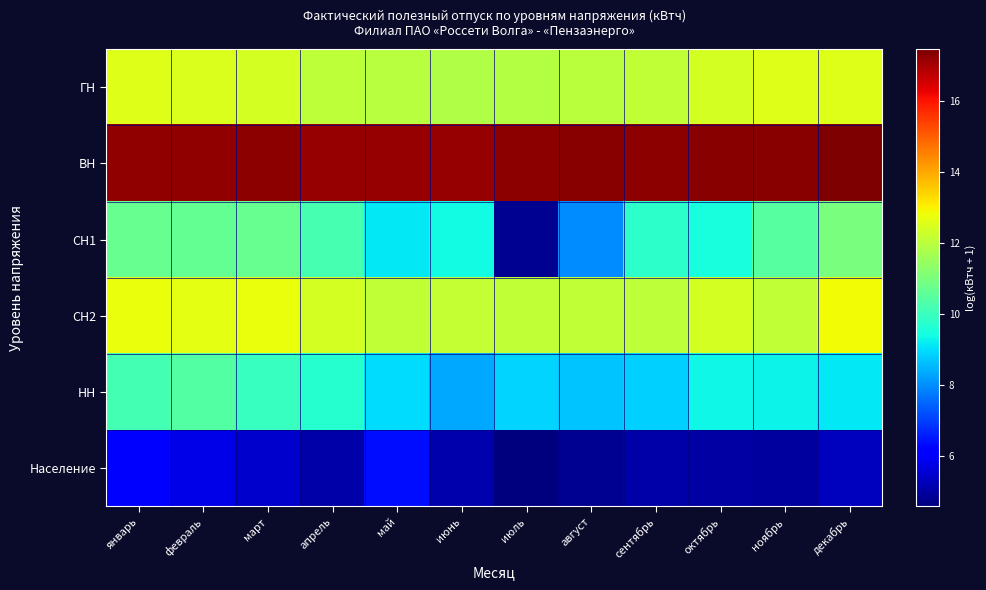

Between август and июль, which is larger?

август